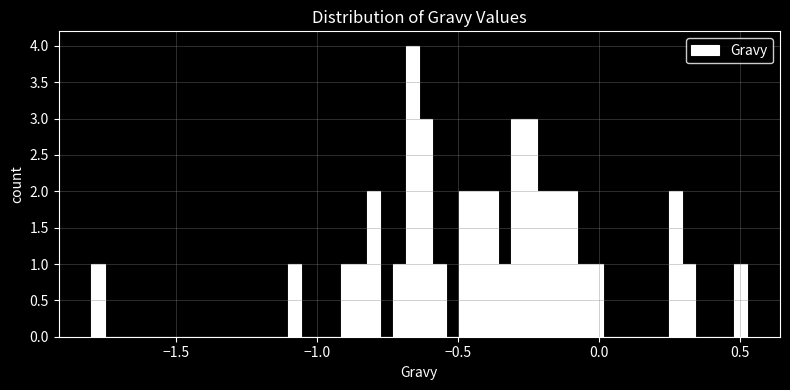

Around what value on the x-axis is the tallest bar? Give the approximate position of its centre, as read against the axis.

-0.65